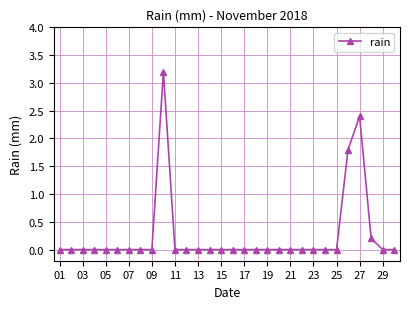

How many lines are shown in the chart?

1